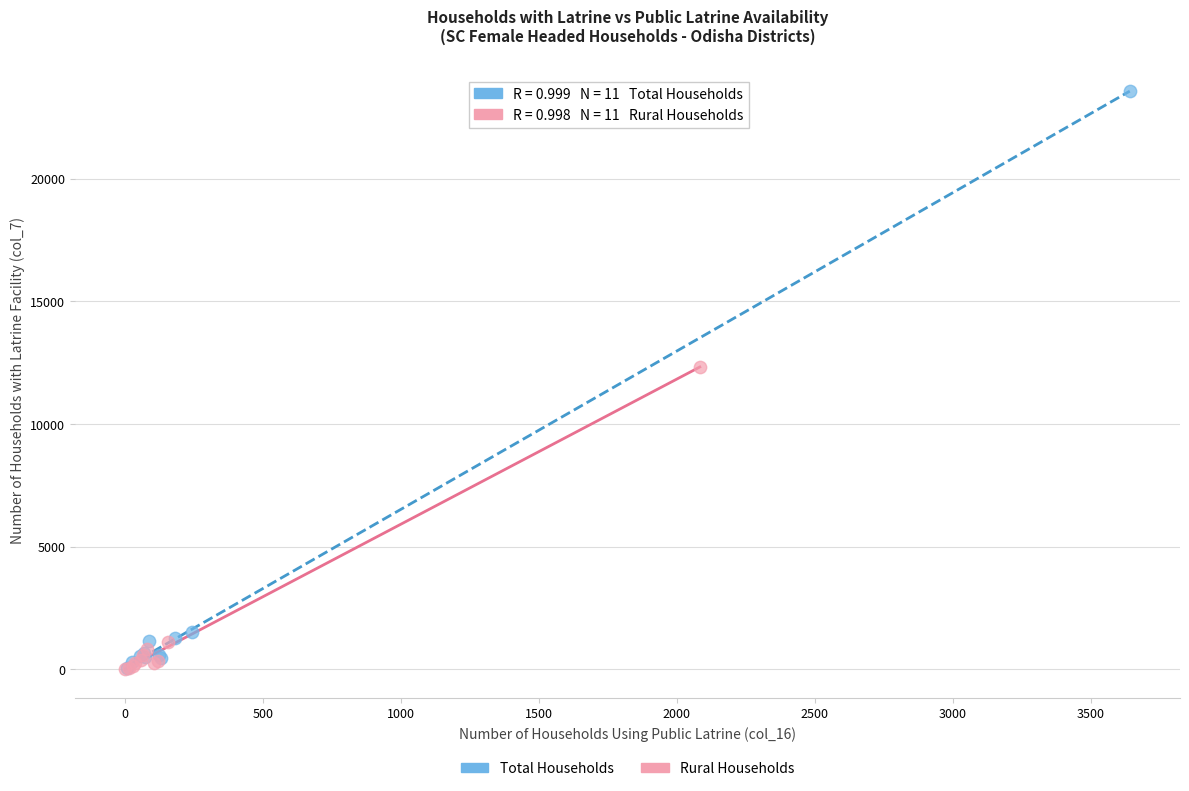

Which series reaches the maximum Y coordinate?

Total Households